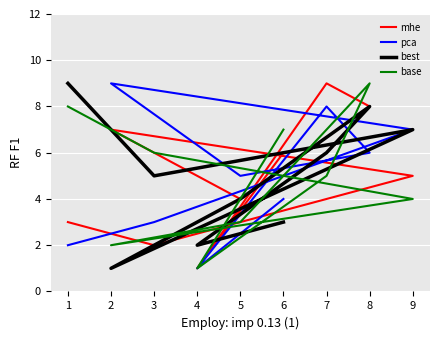

The best series shows 7 at 9. True or false?

True